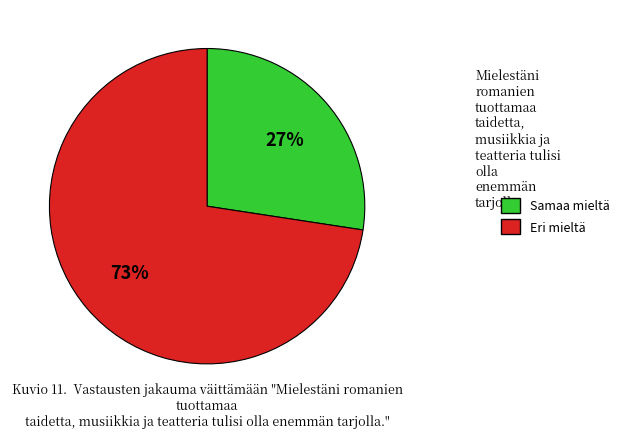

Is there a majority slice in this chart?

Yes